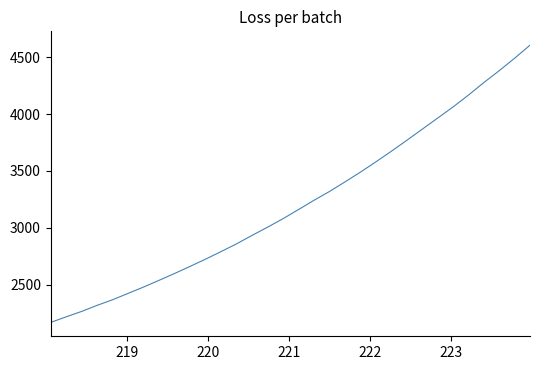

What is the smallest value displayed?

2166.5